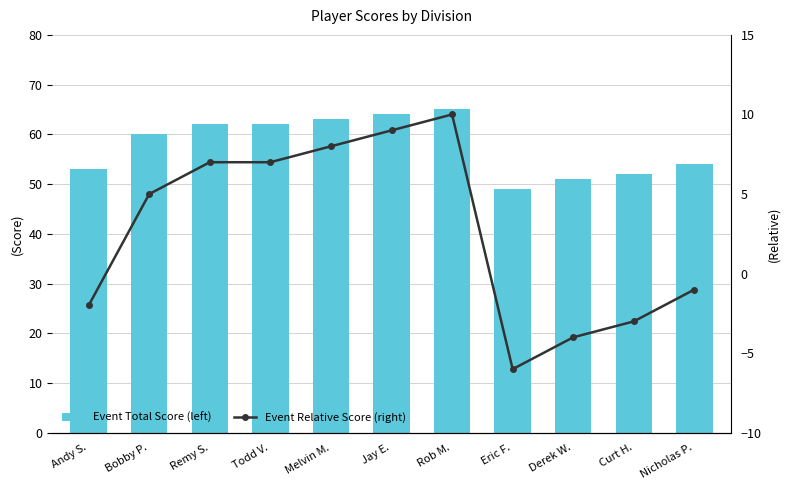

What are all the series names shown in the legend?

Event Total Score (left), Event Relative Score (right)